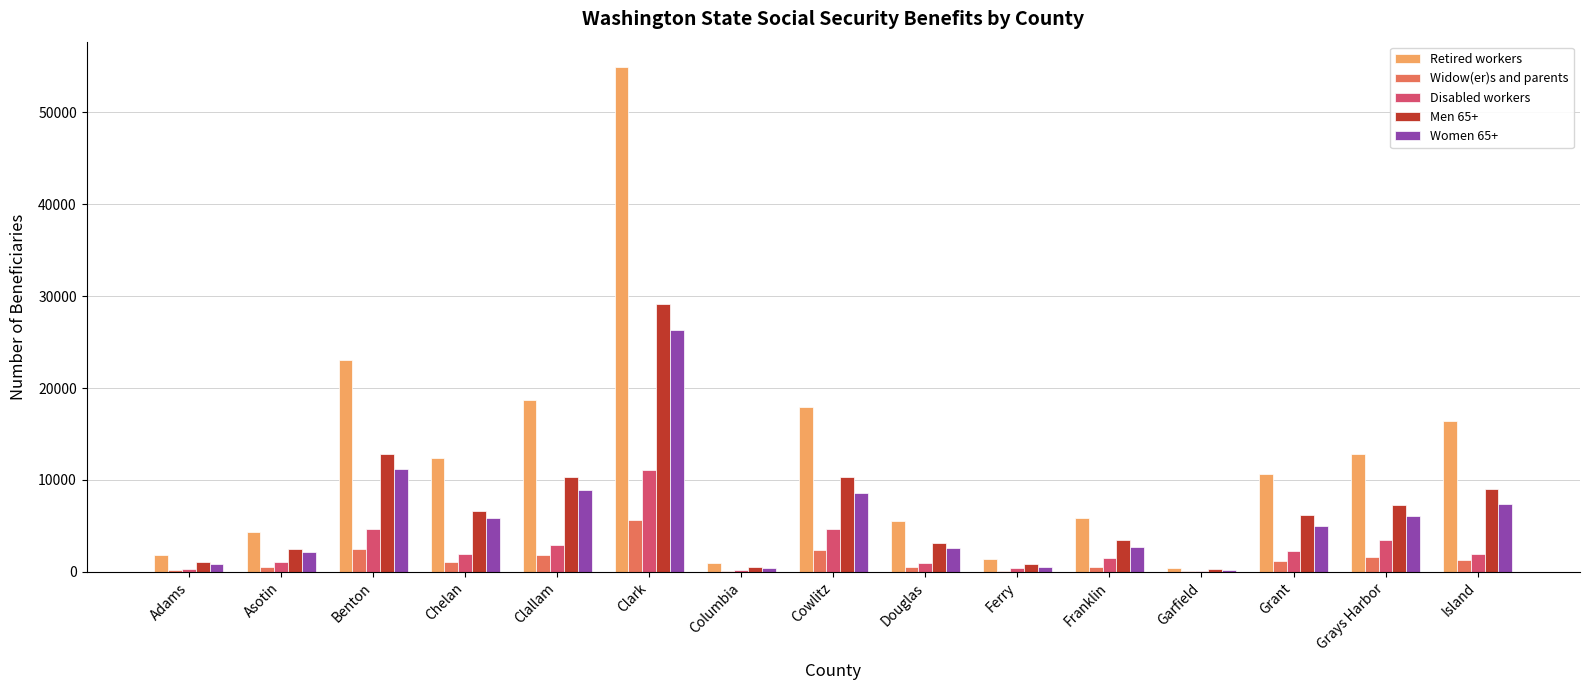

Where is Retired workers nearest to the value 27688?

Benton